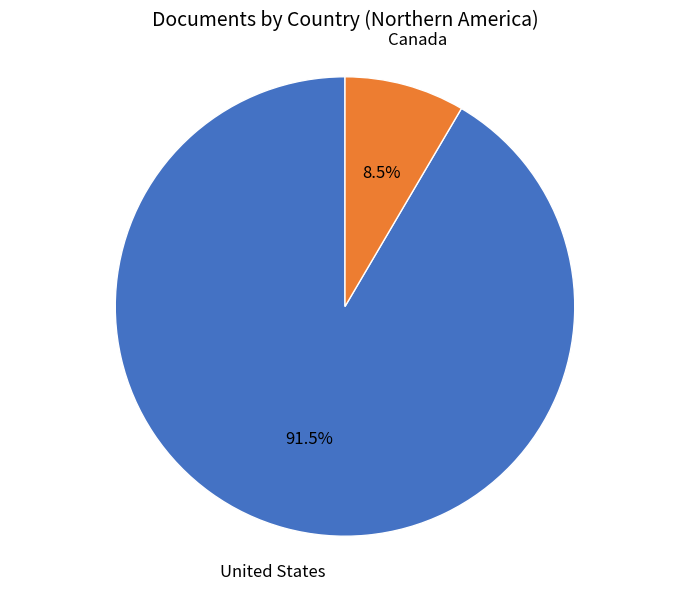

How many slices are in this pie chart?

2